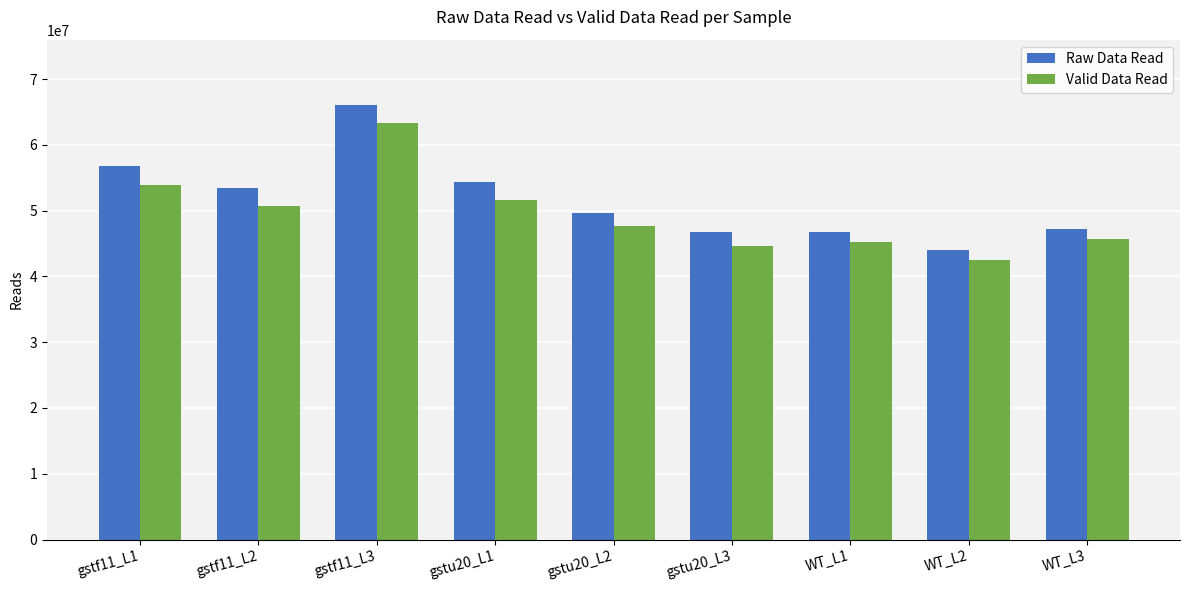

At which label does Raw Data Read first exceed 49619848?

gstf11_L1